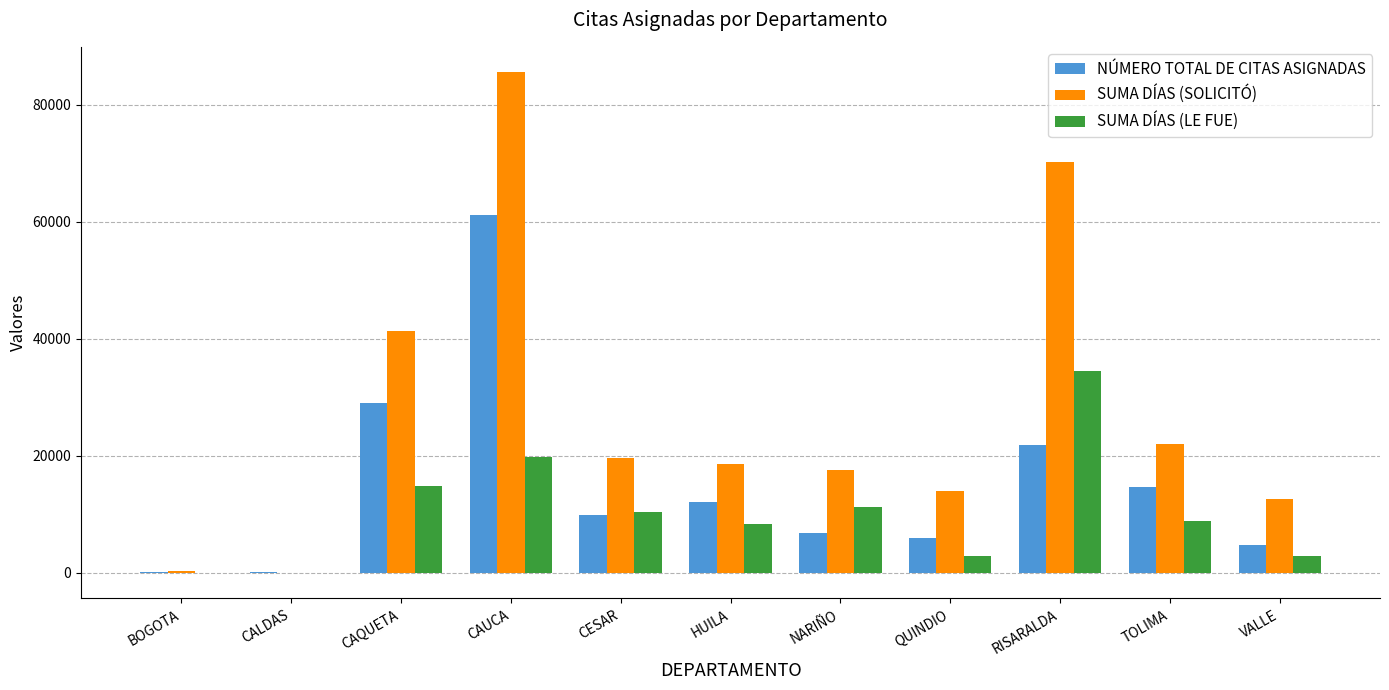

Is the value of SUMA DÍAS (LE FUE) at HUILA greater than the value of SUMA DÍAS (SOLICITÓ) at CAQUETA?

No